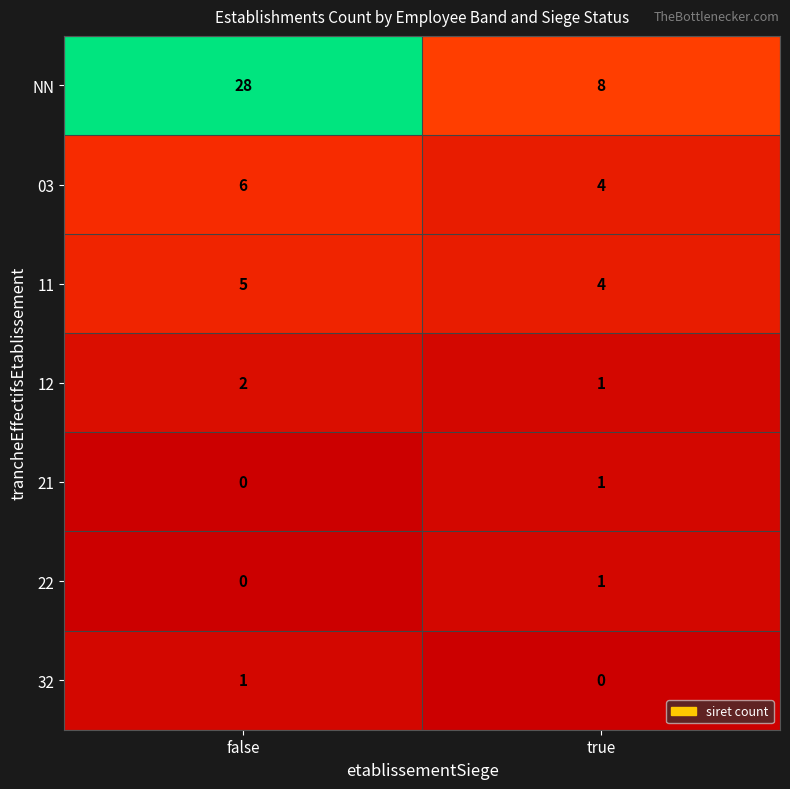

Reading left to right, what are all the values shown in this chart?

NN: 28	8
03: 6	4
11: 5	4
12: 2	1
21: 0	1
22: 0	1
32: 1	0